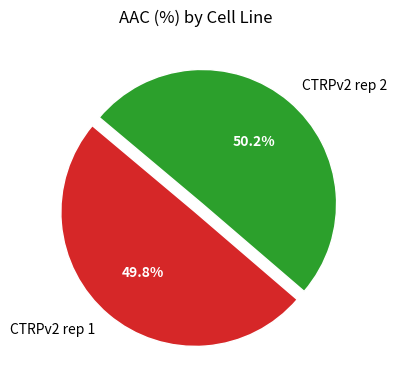

Does any single category account for the majority?

Yes